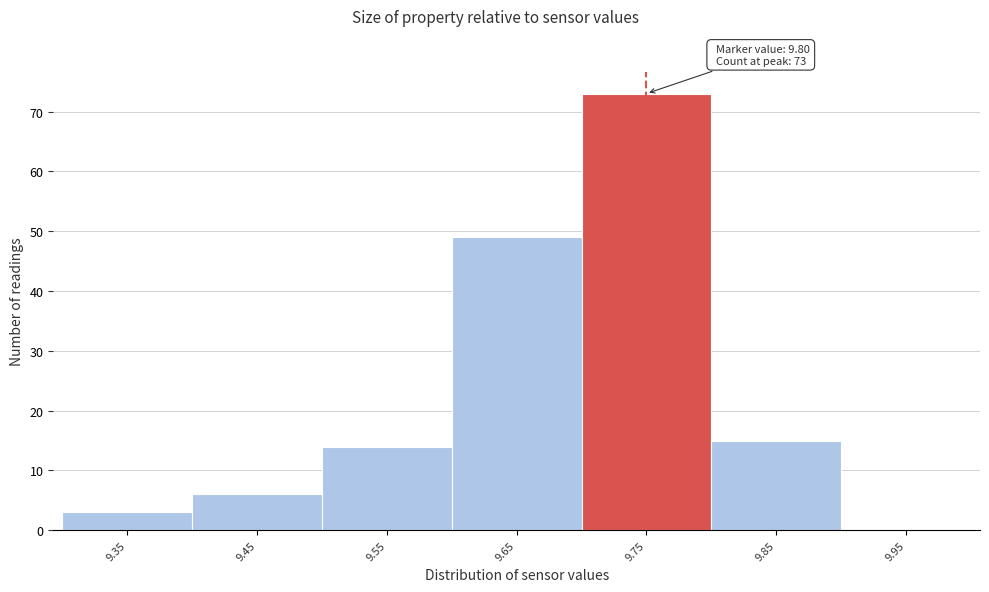

Reading left to right, list all the values displayed in this chart.

9.35=3	9.45=6	9.55=14	9.65=49	9.75=73	9.85=15	9.95=0